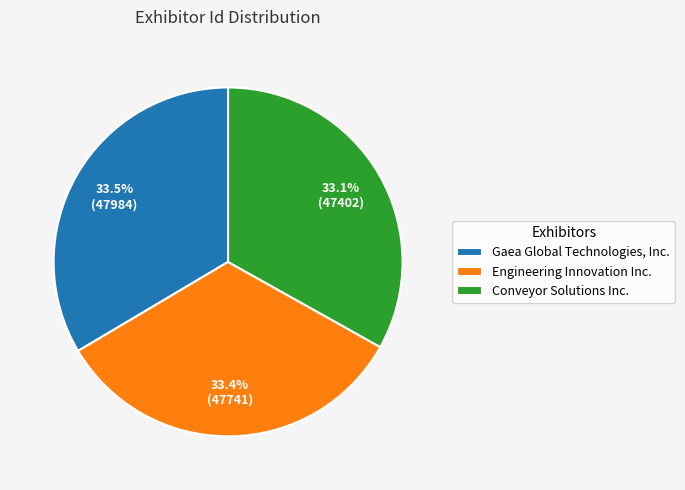

Combined, do Conveyor Solutions Inc. and Gaea Global Technologies, Inc. account for over 50%?

Yes